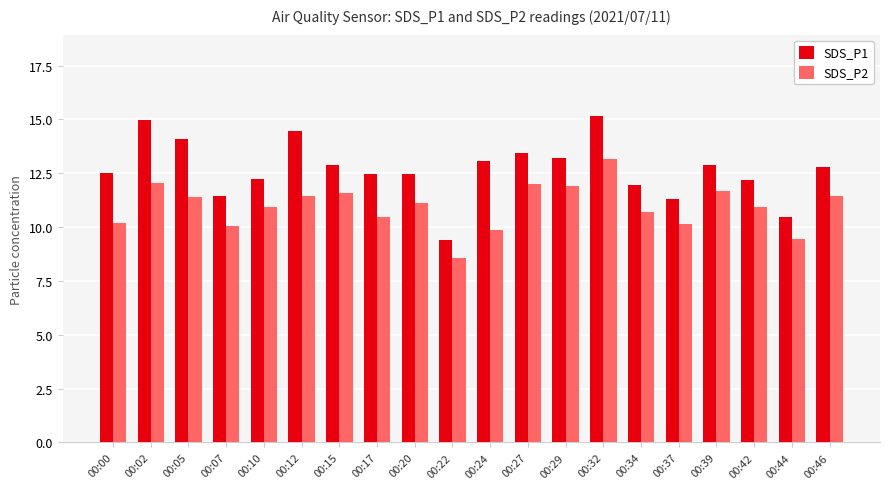

Between 00:02 and 00:39, which series saw the biggest shift?

SDS_P1